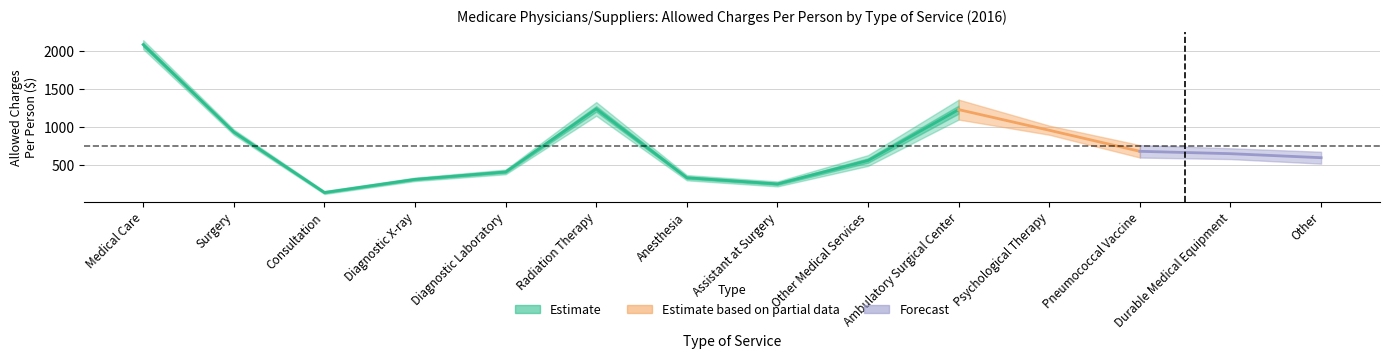

What is the average value of the Allowed Charges Per Person series?

724